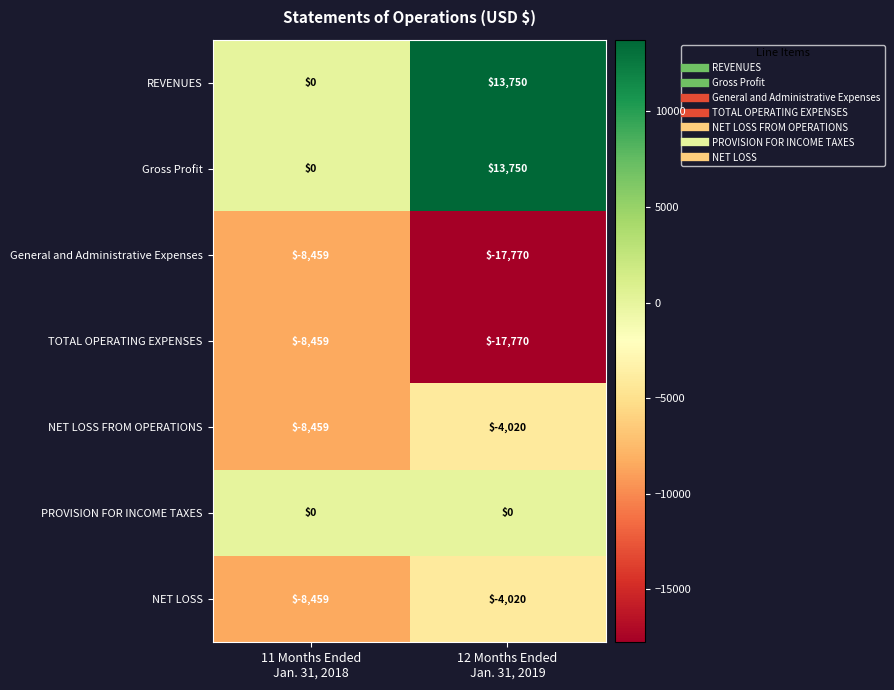

What is the highest value of the General and Administrative Expenses series?

-8459